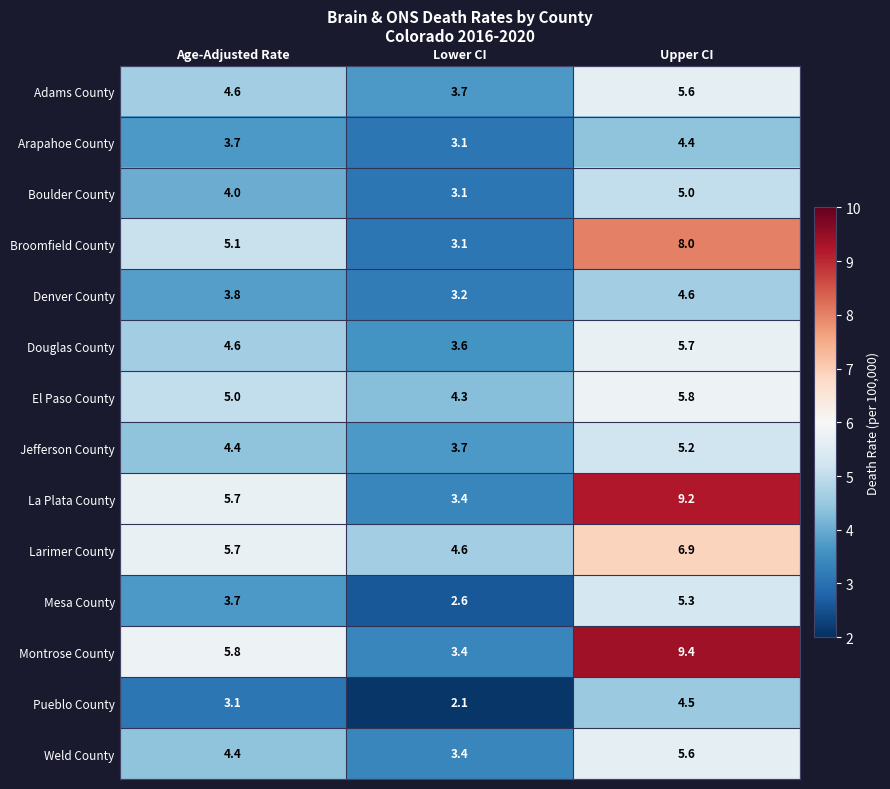

What is the difference between the highest and lowest values at Upper CI?

5.0